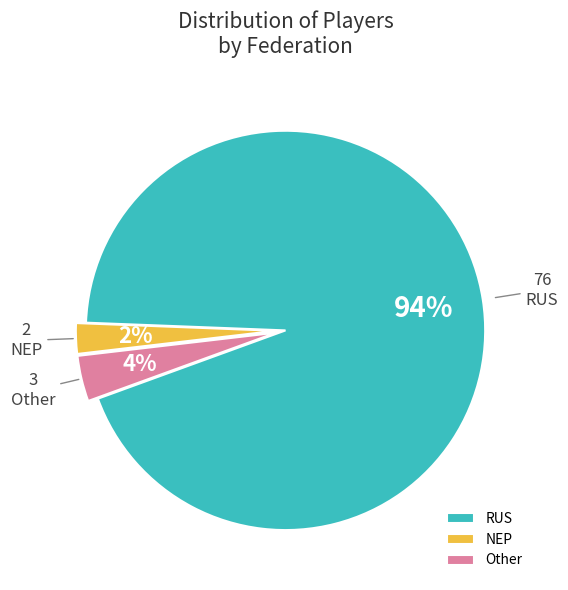

Do RUS and NEP together represent more than half of the pie?

Yes